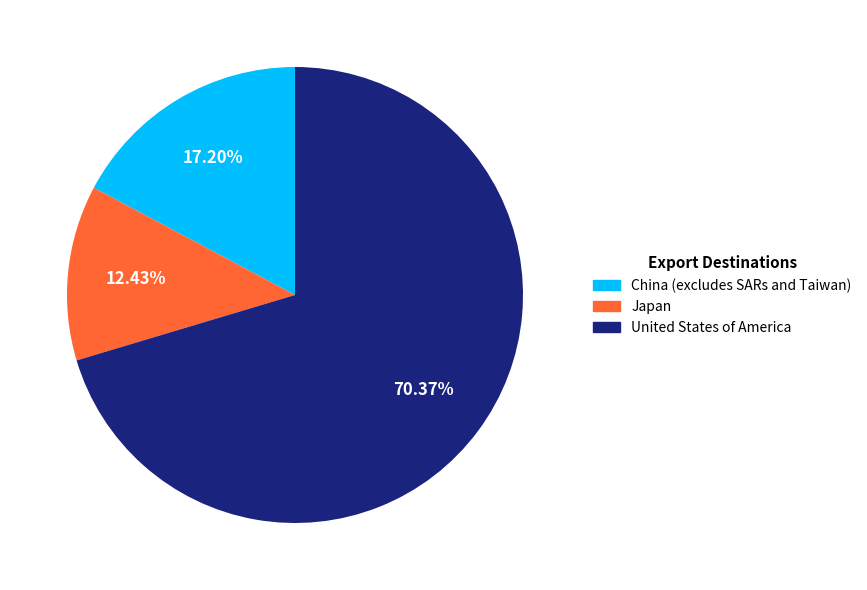

What is the ratio of the value at United States of America to the value at China (excludes SARs and Taiwan)?

4.1